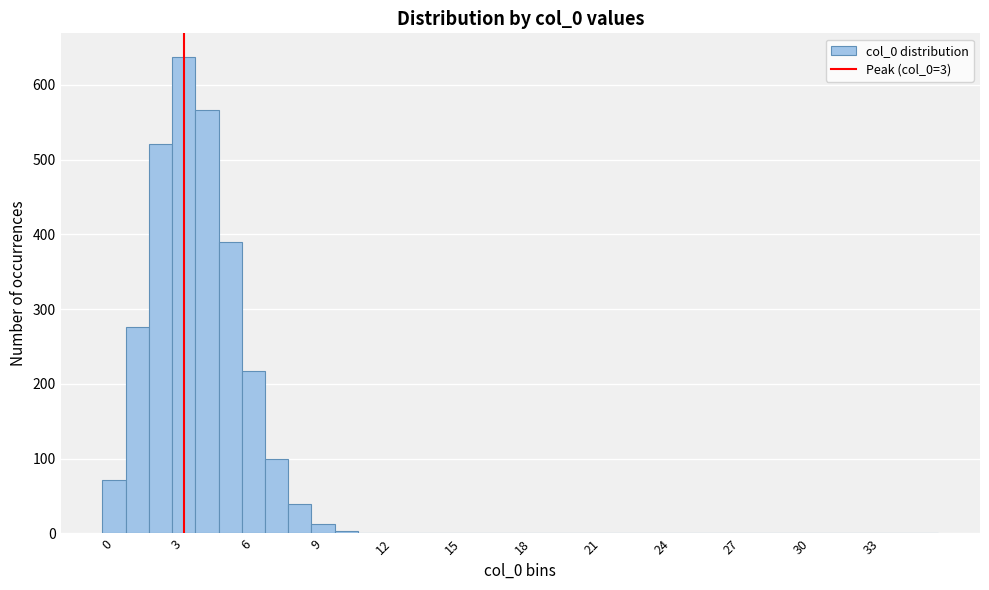

Read against the x-axis, roughly where is the centre of the tallest bar?

3.0